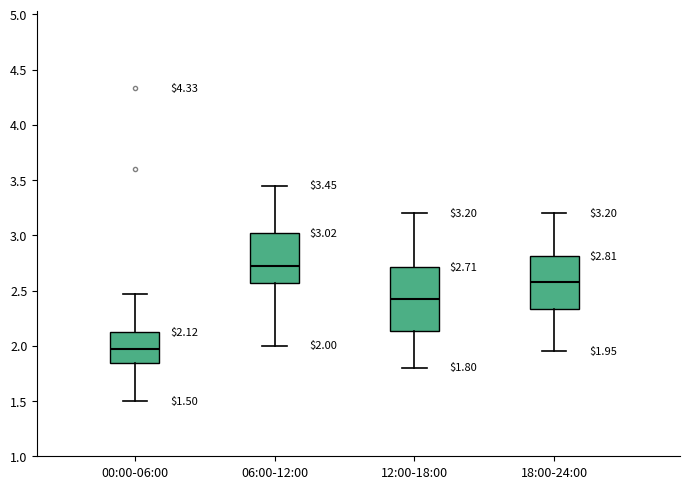

Which box has the lowest median line?

00:00-06:00